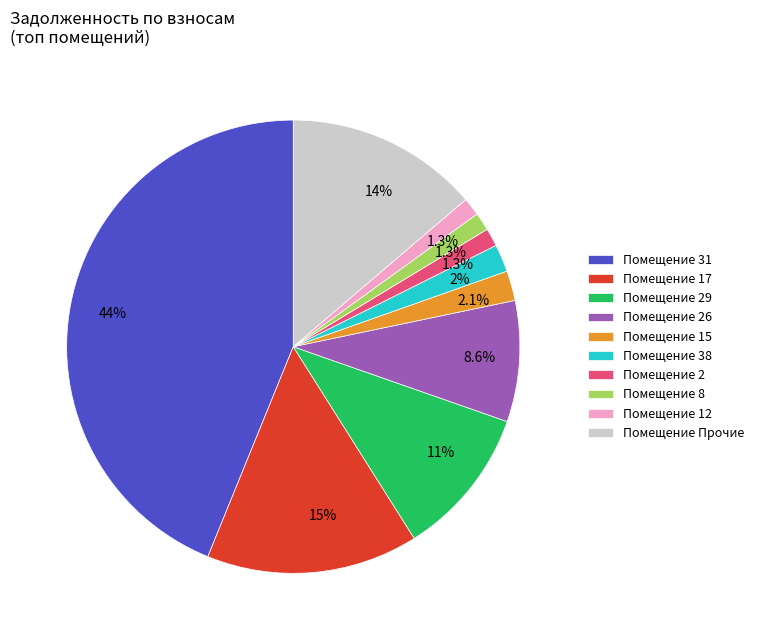

Is there a majority slice in this chart?

No